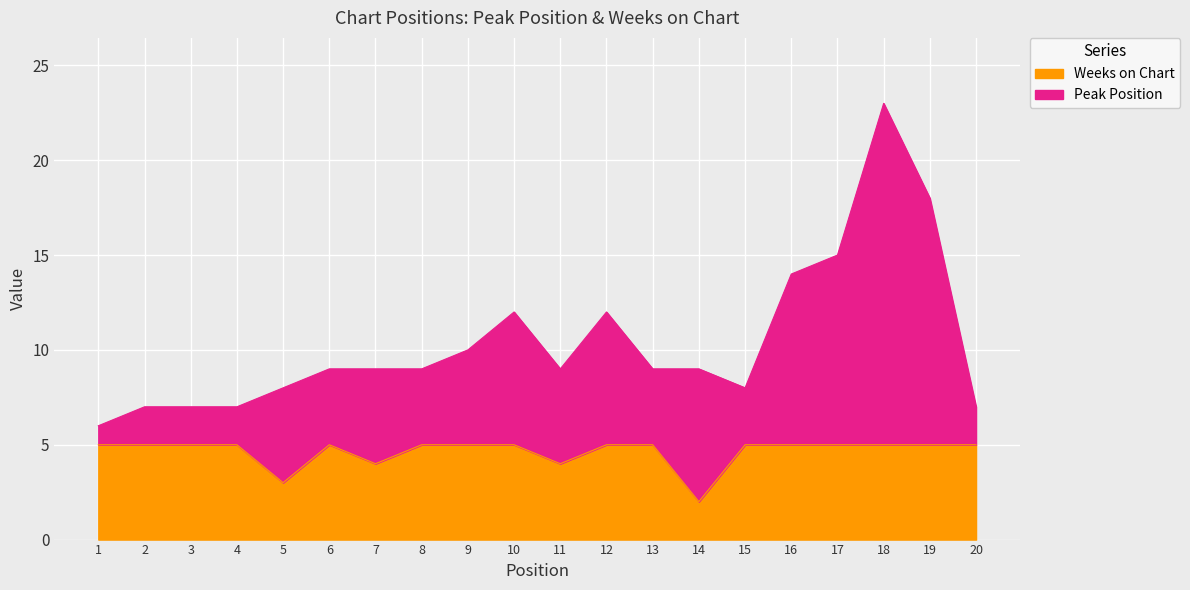

What is the sum of all Peak Position values?

208